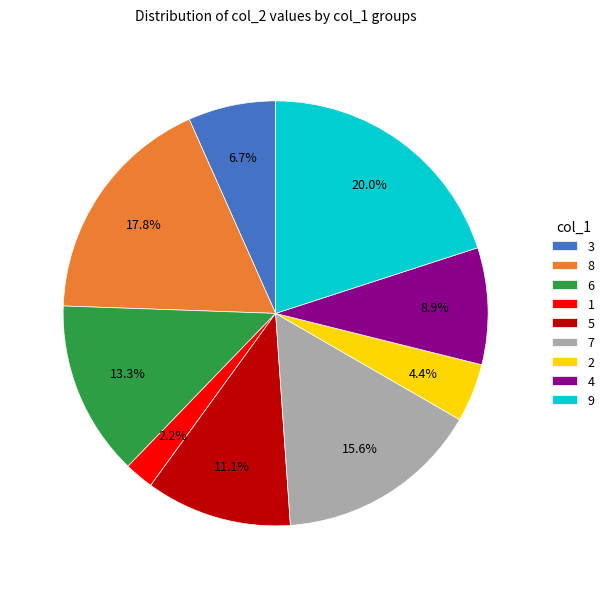

What percentage is the 3 slice, to the nearest percent?

7%